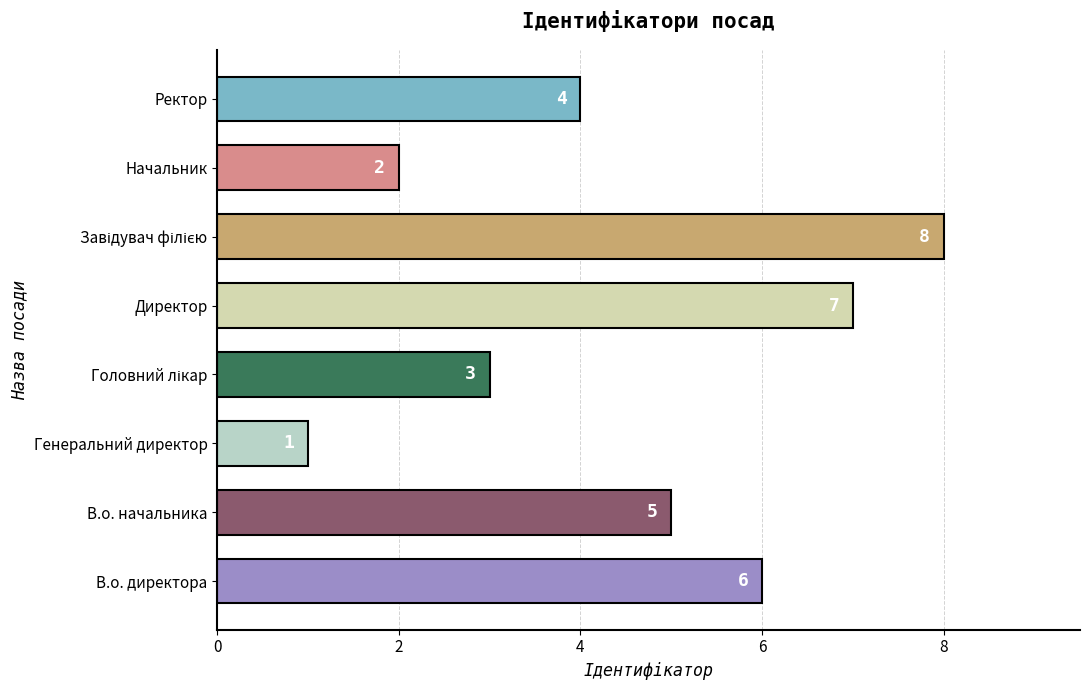

What is the sum of all values?

36